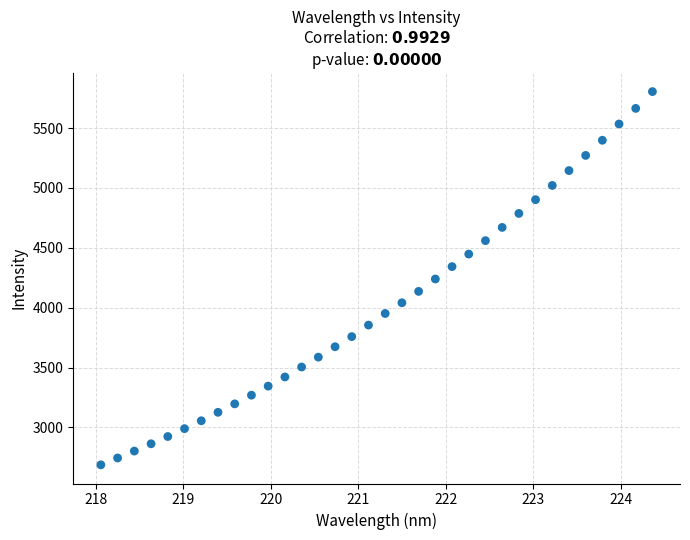

What is the range of Y values (max minus min)?

3118.2